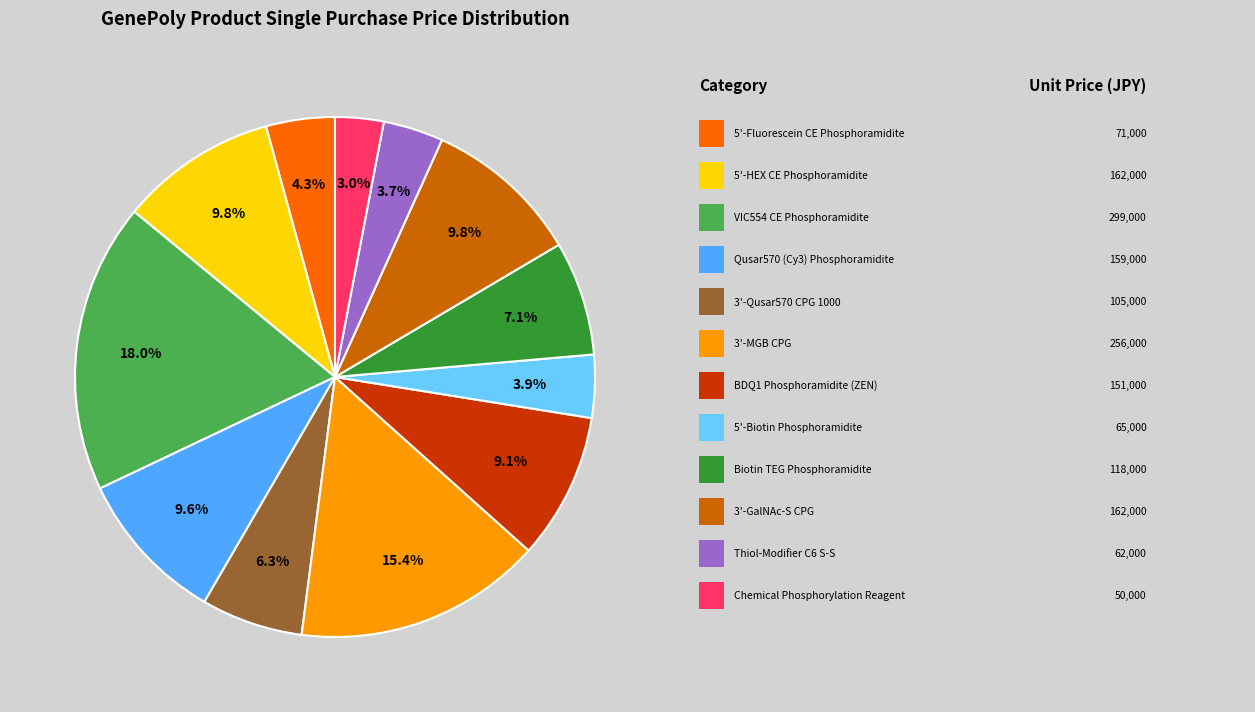

Is there any slice that represents more than half of the pie?

No